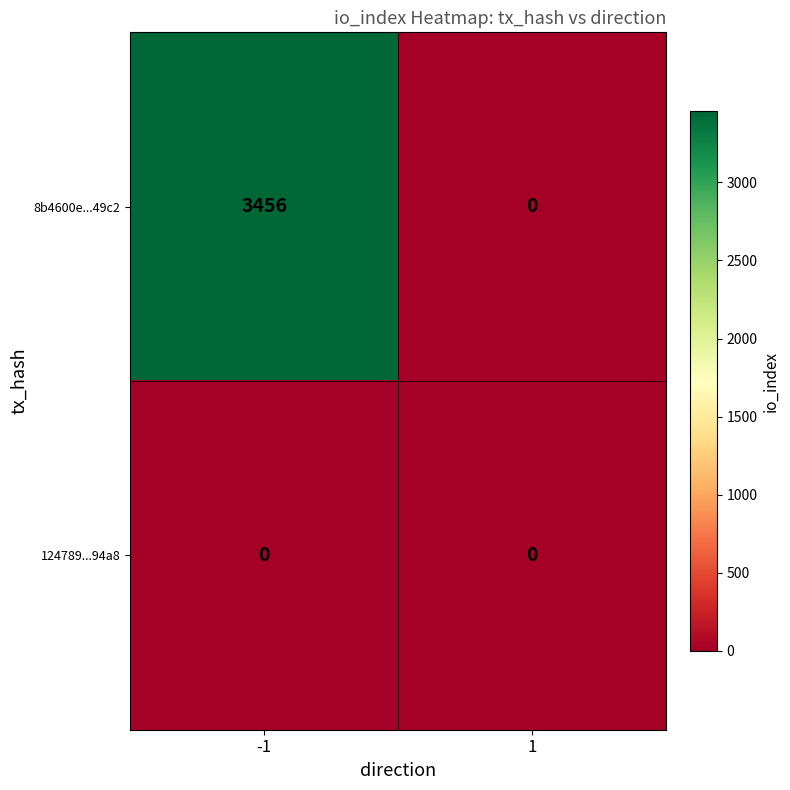

Reading left to right, transcribe all the data shown in this chart.

8b4600e...49c2: -1=3456	1=0
124789...94a8: -1=0	1=0